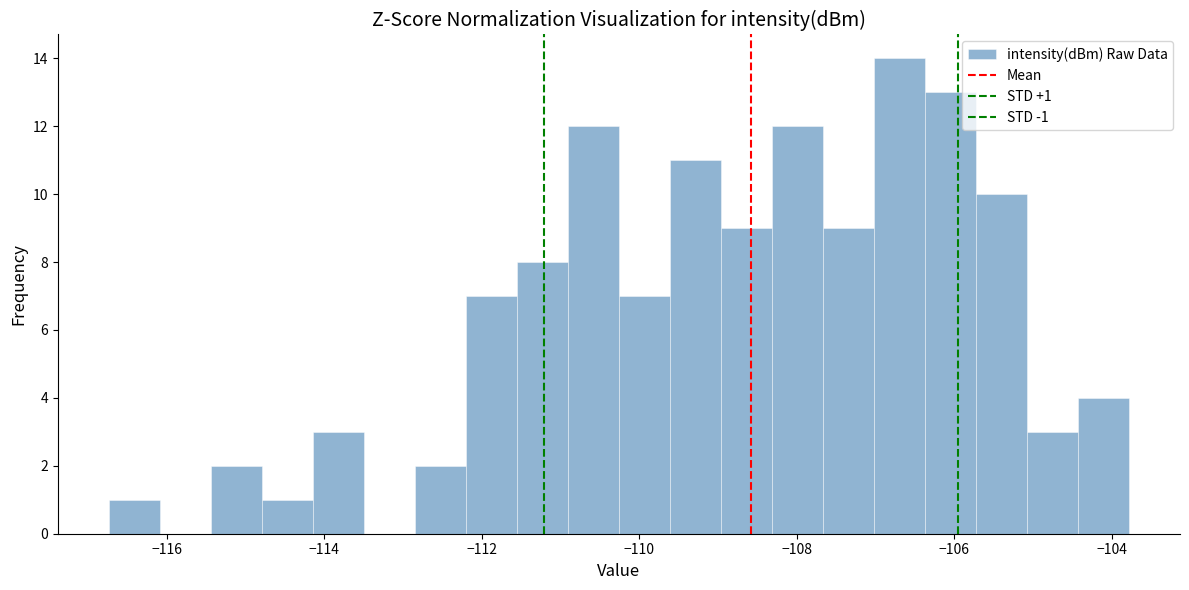

Around what value on the x-axis is the tallest bar? Give the approximate position of its centre, as read against the axis.

-106.6